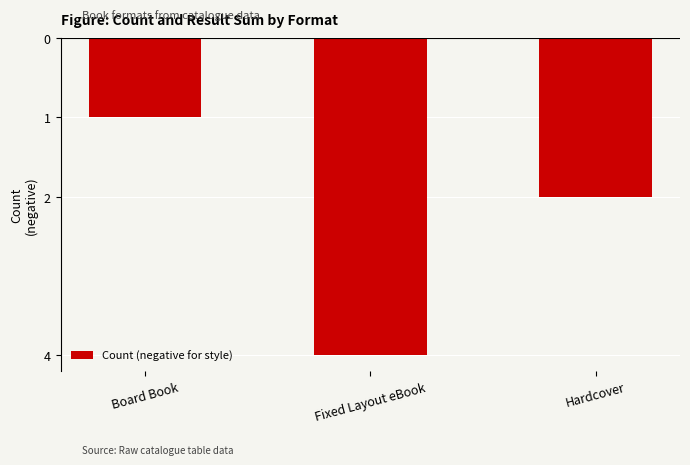

Does the chart contain any negative values?

Yes